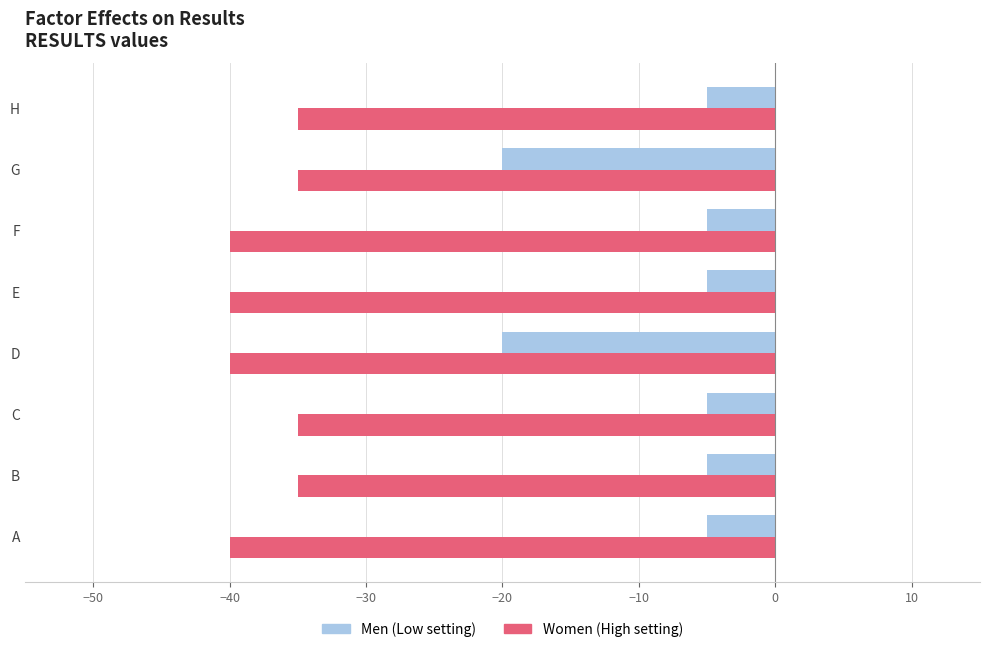

What is the minimum value shown in the chart?

-40